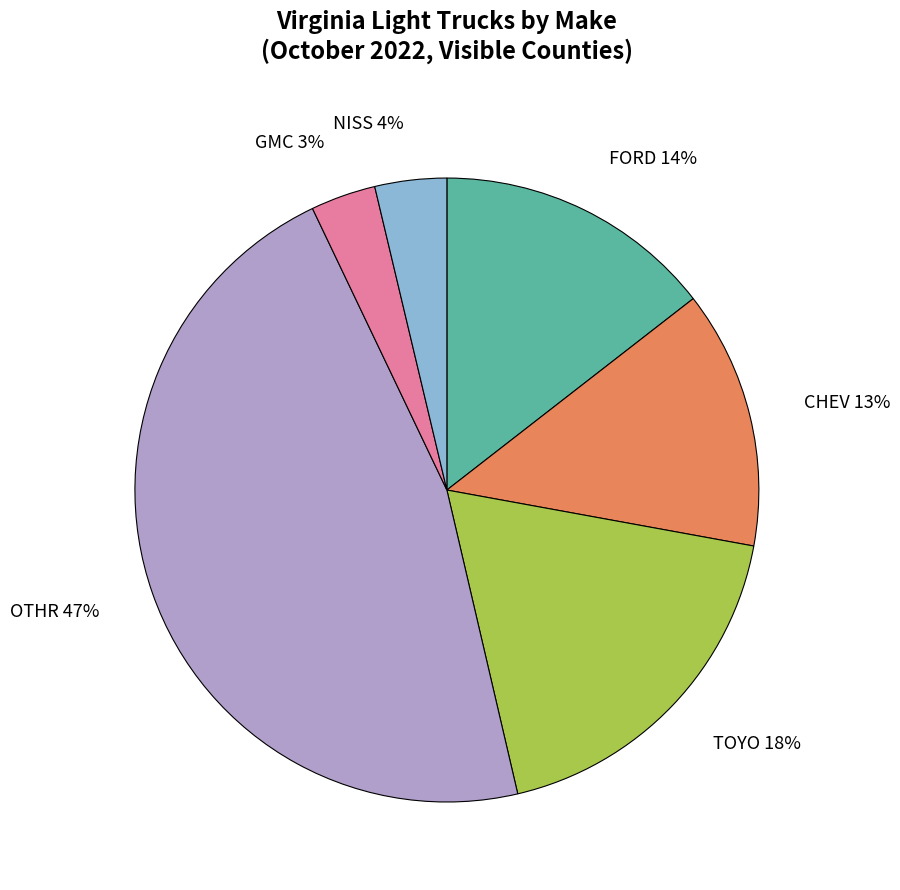

Is there any slice that represents more than half of the pie?

No